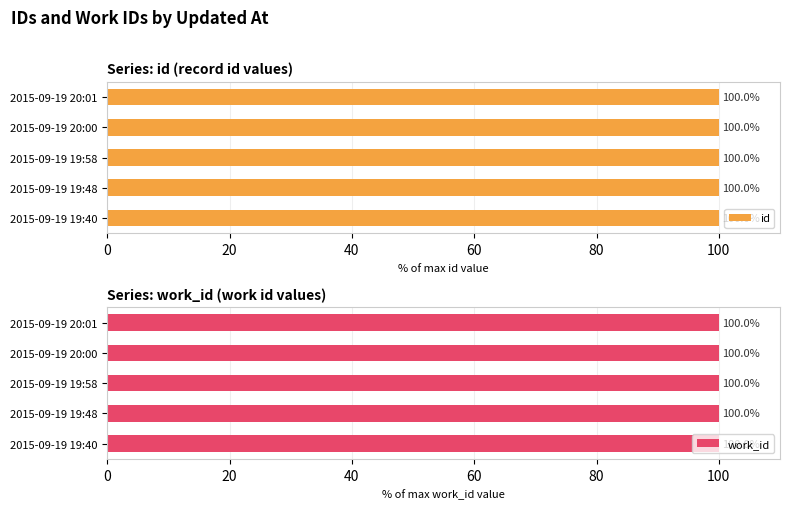

Is it true that id equals 100.0 at 2015-09-19 20:00?

True